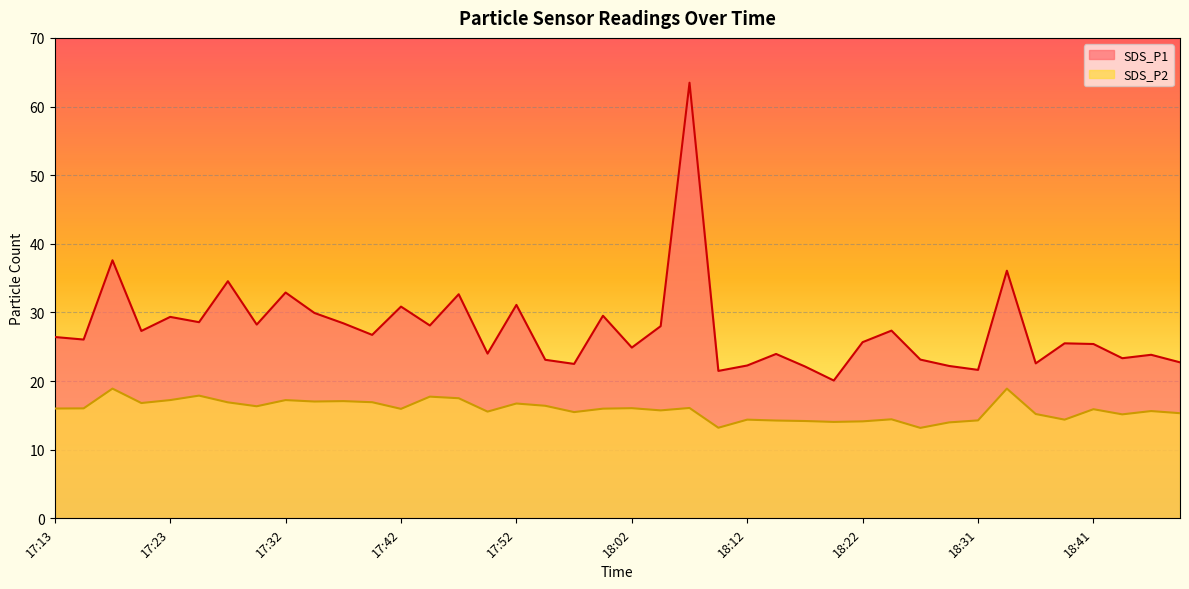

True or false: SDS_P2 and SDS_P1 cross at least once.

False